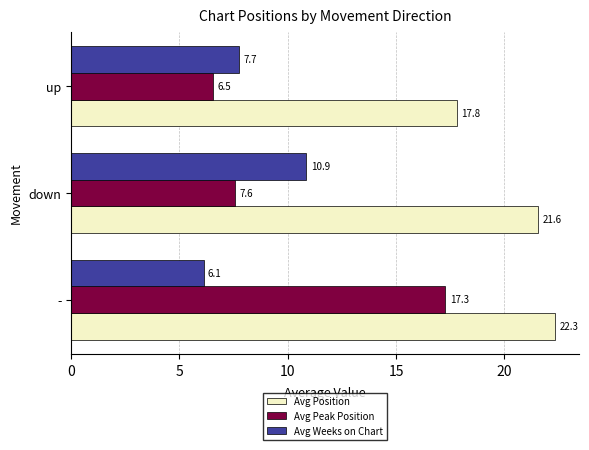

Read the Avg Position value at down.

21.6